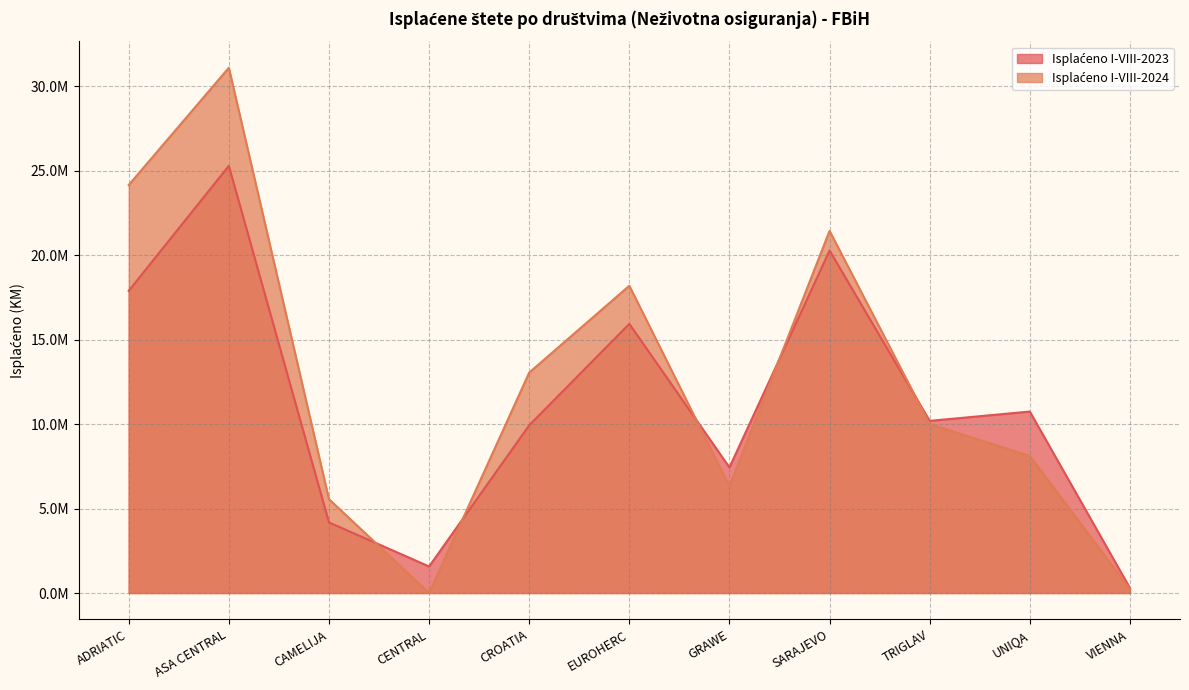

Which label corresponds to the largest value in the chart?

ASA CENTRAL